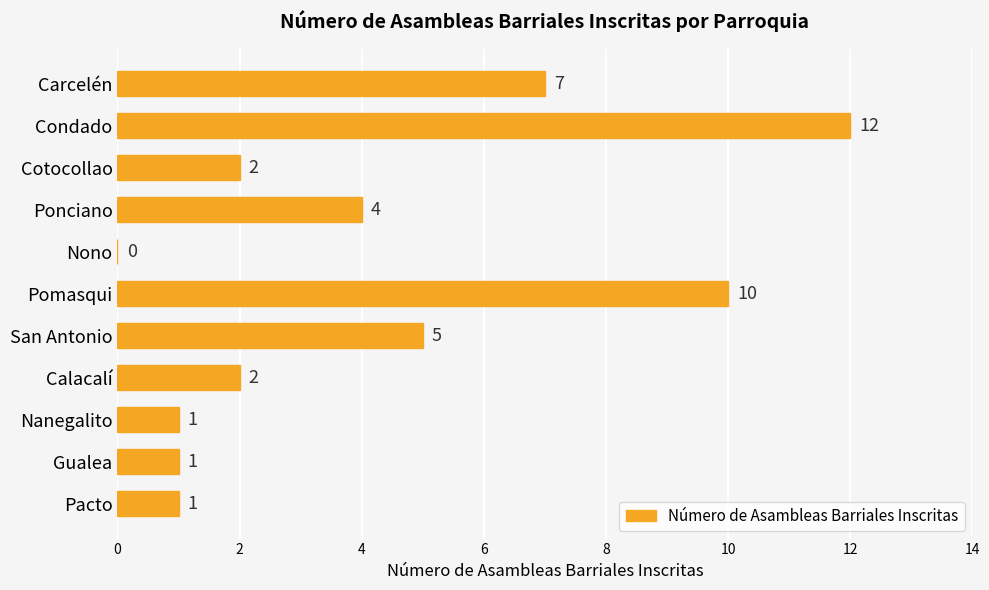

What is the change in value from Condado to Nanegalito?

-11